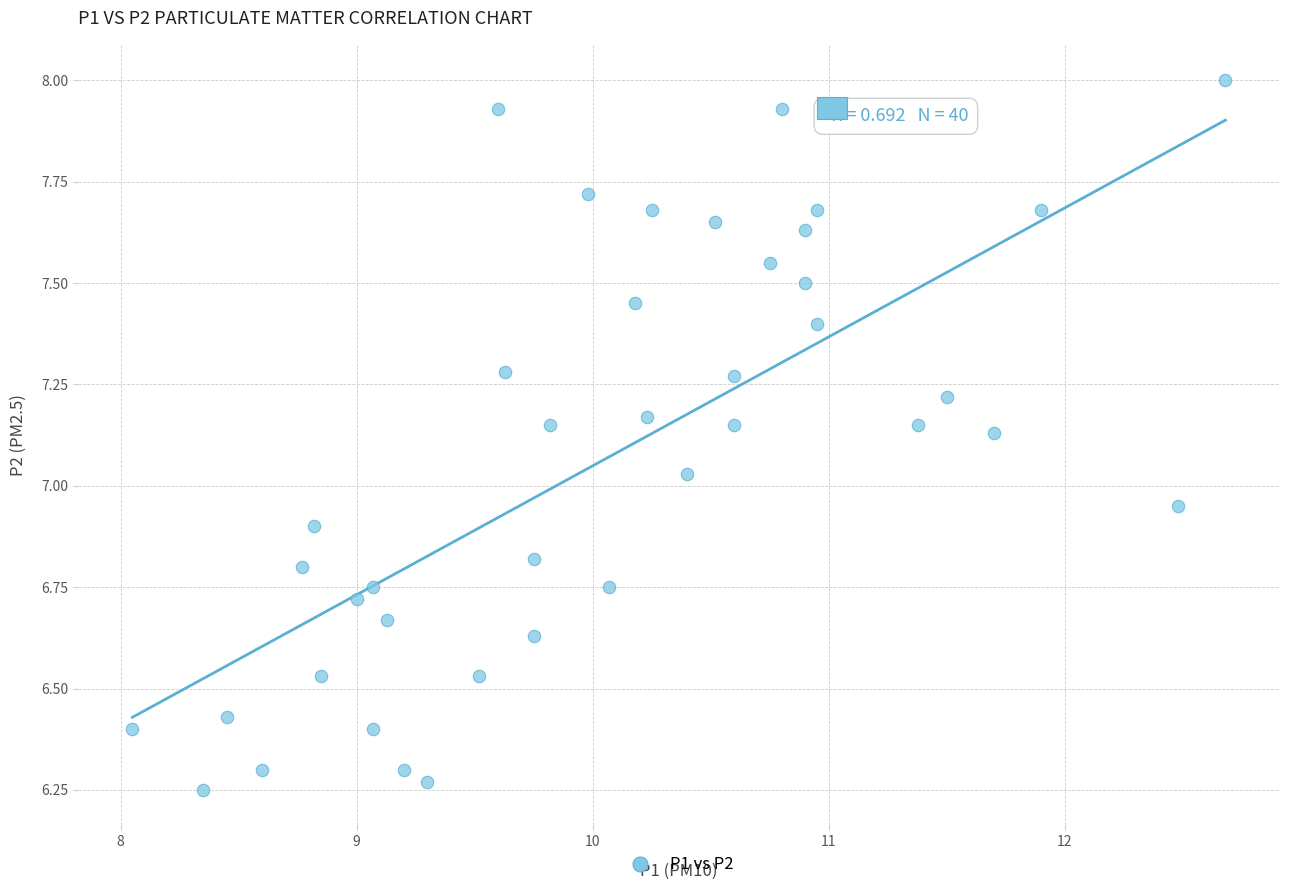

What is the range of X values (max minus min)?

4.6